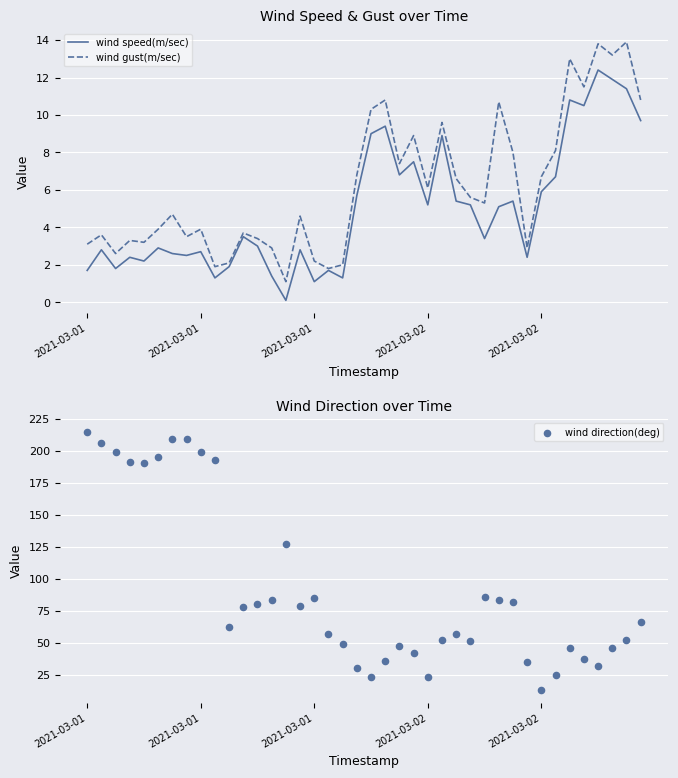

At how many categories does at least one series exceed 212?

1